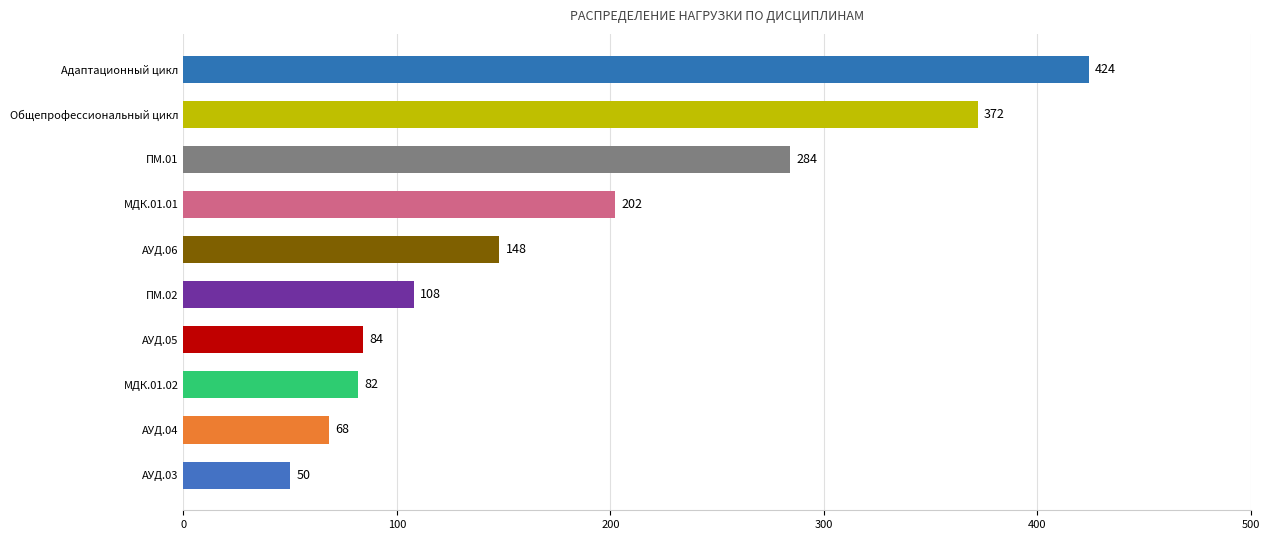

What is the average value?

182